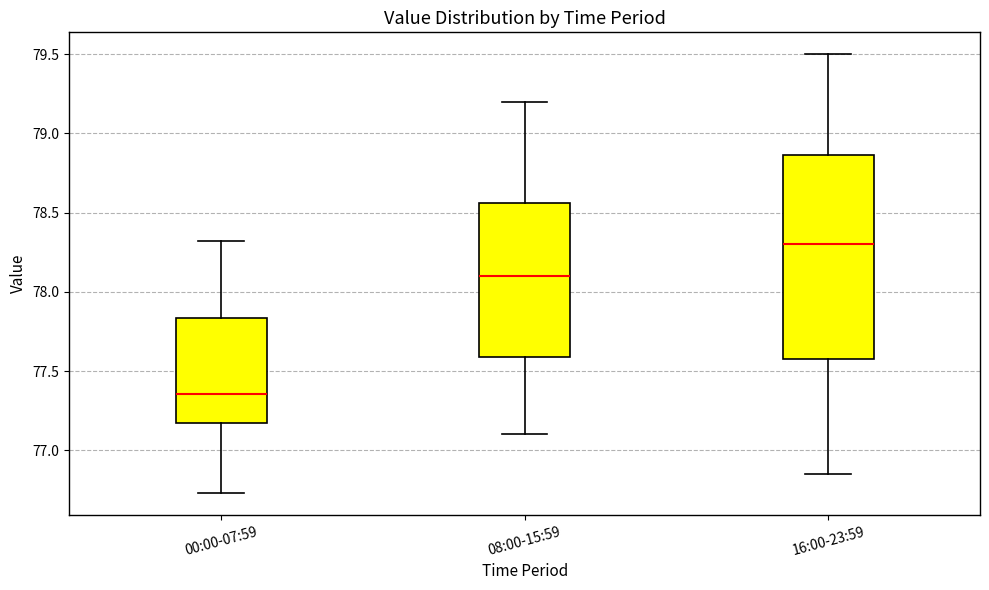

Reading left to right, transcribe this box plot: for each box, give where its median line is, the range the box spans, and where its two whiskers end, as read against the y-axis. The values are not printed on the chart, so give them approximately, as read against the axis.

00:00-07:59: median 77.35, box 77.20 to 77.85, whiskers 76.75 to 78.30
08:00-15:59: median 78.10, box 77.60 to 78.55, whiskers 77.10 to 79.20
16:00-23:59: median 78.30, box 77.60 to 78.85, whiskers 76.85 to 79.50